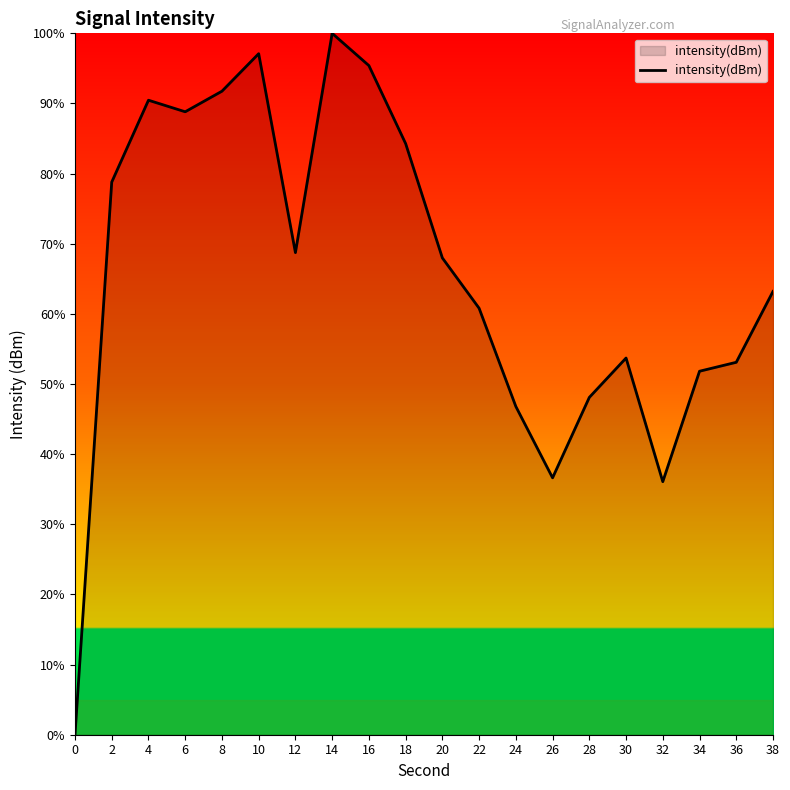

Reading left to right, what are all the values shown in this chart?

0.0	78.8	90.5	88.8	91.7	97.1	68.7	100.0	95.4	84.3	68.0	60.8	46.8	36.6	48.1	53.7	36.1	51.8	53.1	63.2